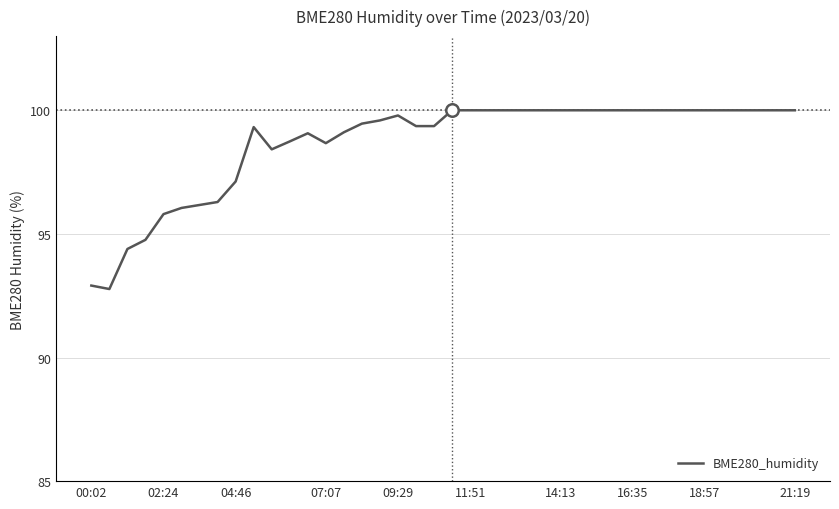

What is the greatest value displayed?

100.0